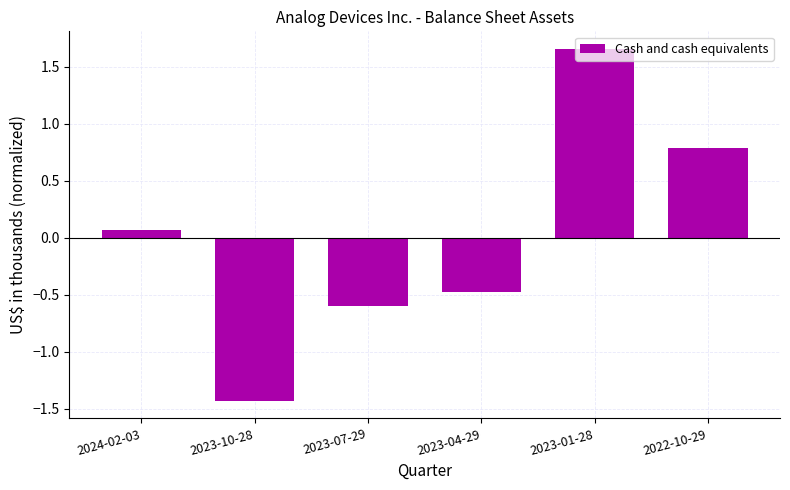

Where is the data nearest to the value 0?

2024-02-03